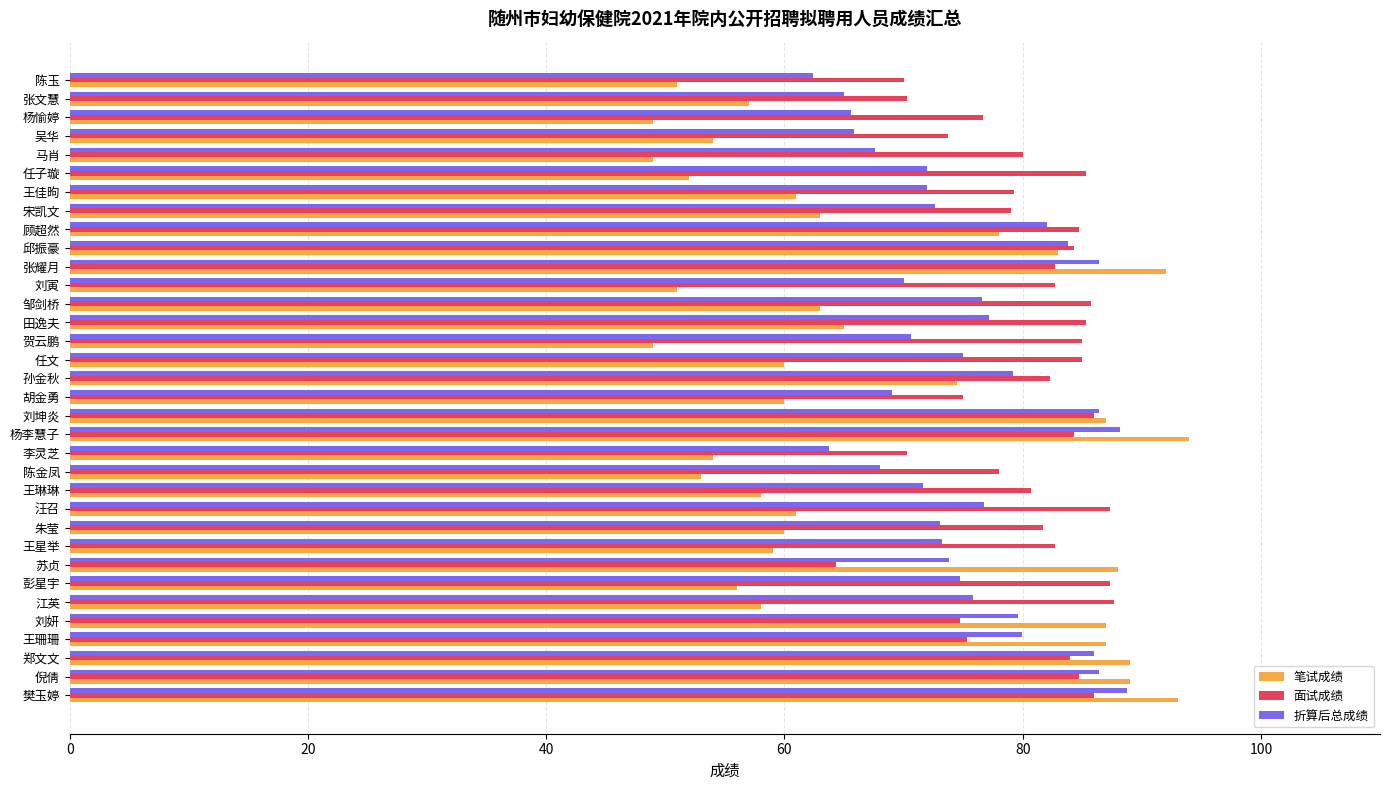

Which series has the largest range (max minus min)?

笔试成绩